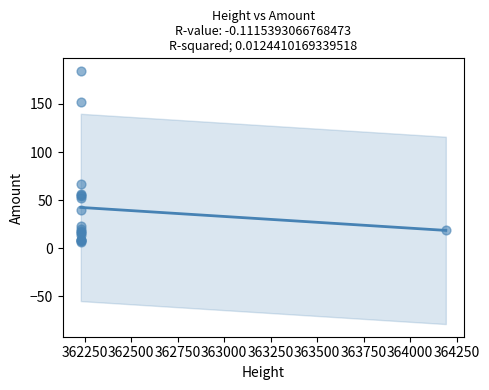

What Y value in the scatter plot is closest to 95?

66.8